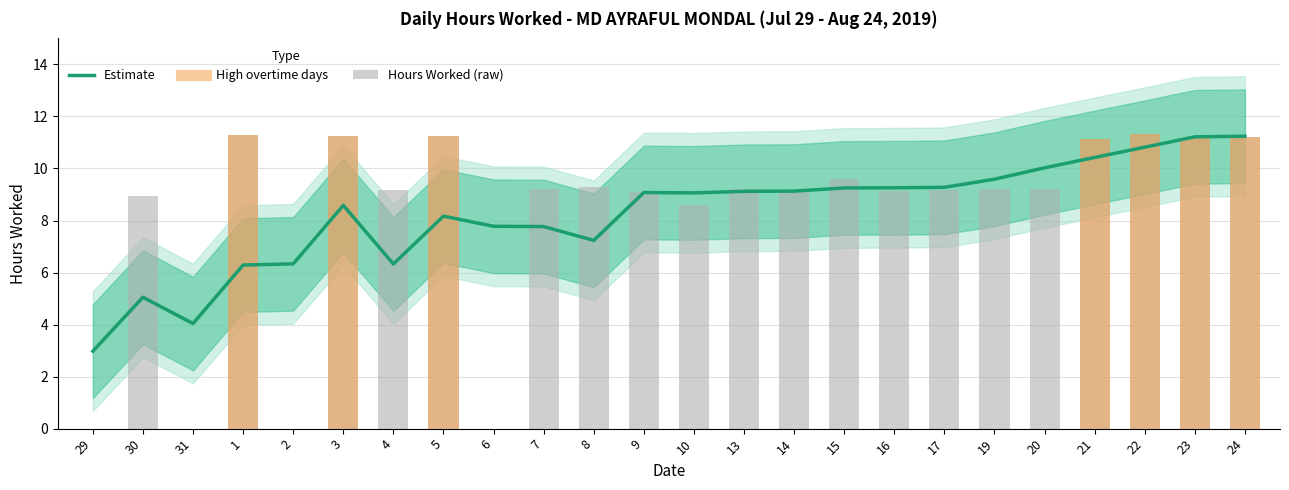

True or false: Estimate has a value of 6.3 at 2.

True